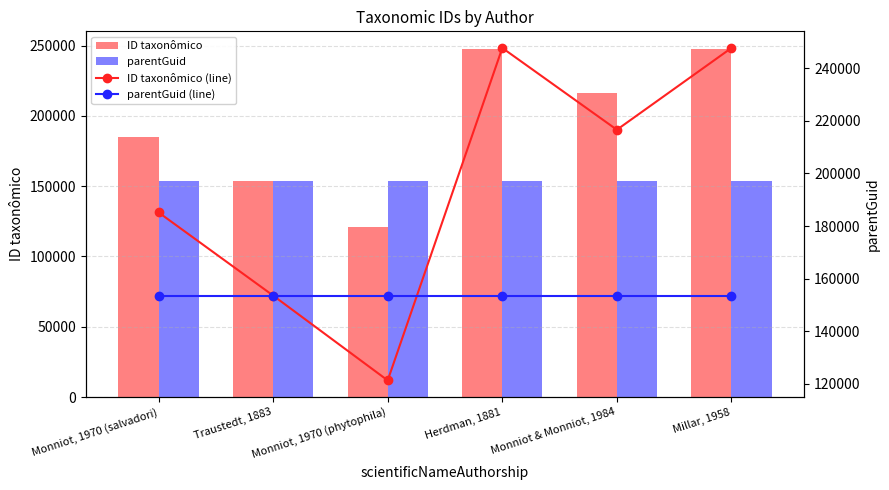

Reading right to left, what are all the values shown in this chart?

ID taxonômico: Millar, 1958=247763	Monniot & Monniot, 1984=216631	Herdman, 1881=247764	Monniot, 1970 (phytophila)=121242	Traustedt, 1883=153534	Monniot, 1970 (salvadori)=185181
parentGuid: Millar, 1958=153527	Monniot & Monniot, 1984=153527	Herdman, 1881=153527	Monniot, 1970 (phytophila)=153527	Traustedt, 1883=153527	Monniot, 1970 (salvadori)=153527
ID taxonômico (line): Millar, 1958=247763	Monniot & Monniot, 1984=216631	Herdman, 1881=247764	Monniot, 1970 (phytophila)=121242	Traustedt, 1883=153534	Monniot, 1970 (salvadori)=185181
parentGuid (line): Millar, 1958=153527	Monniot & Monniot, 1984=153527	Herdman, 1881=153527	Monniot, 1970 (phytophila)=153527	Traustedt, 1883=153527	Monniot, 1970 (salvadori)=153527